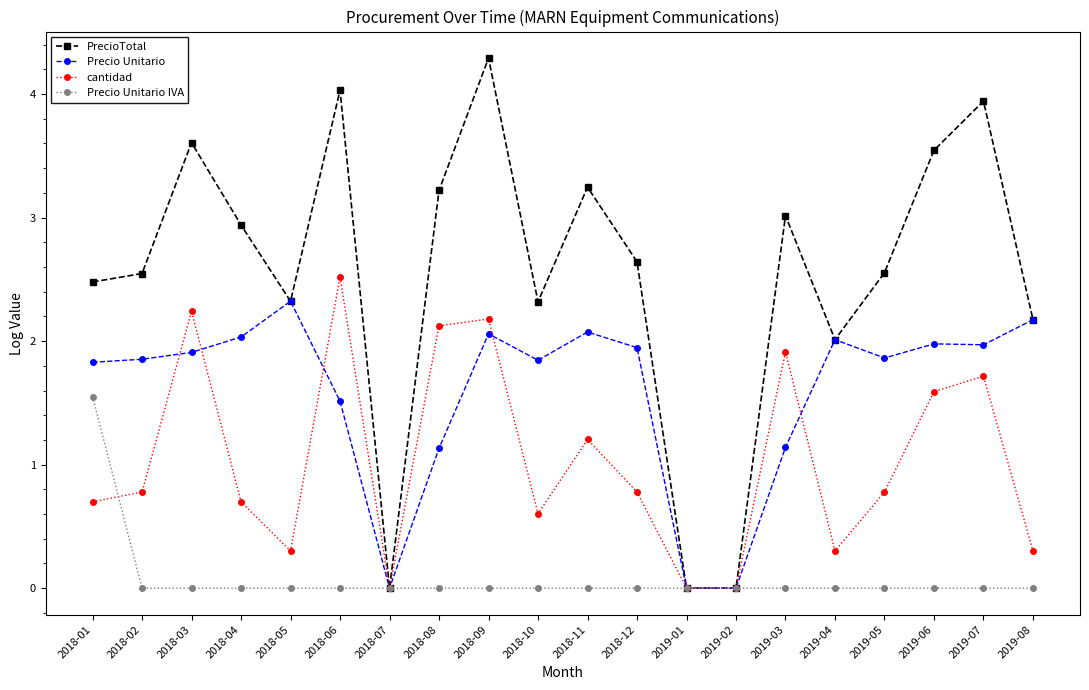

What is the maximum value for PrecioTotal?

4.3